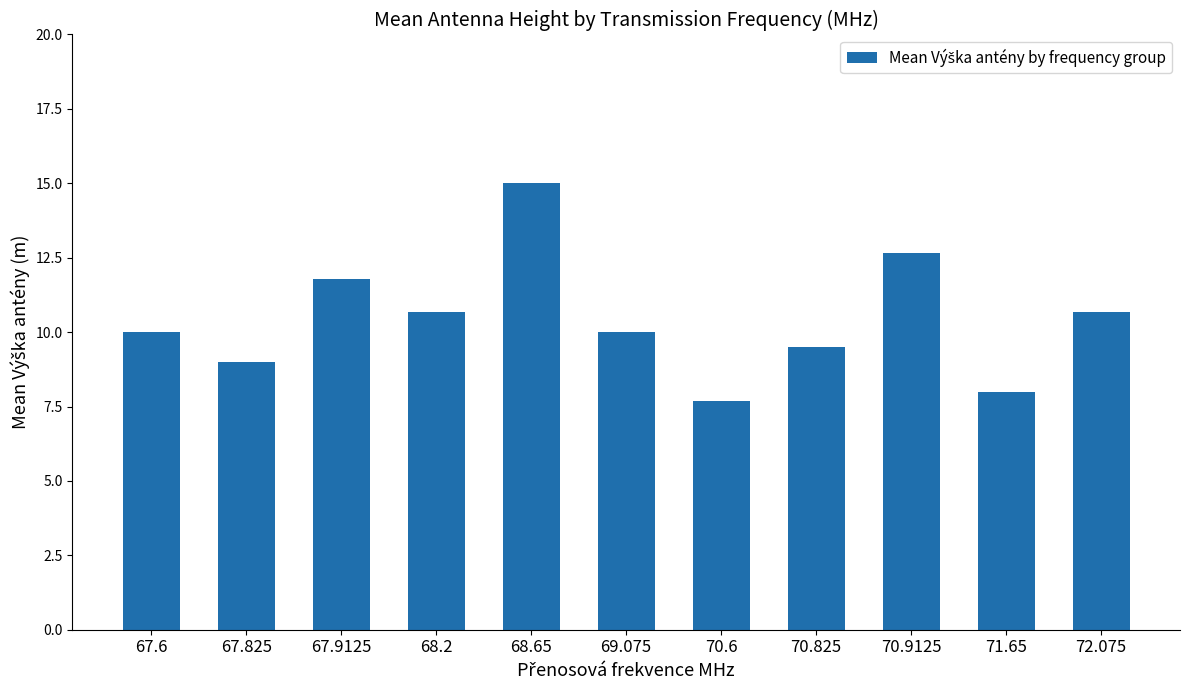

What is the ratio of the value at 67.6 to the value at 68.65?

0.7